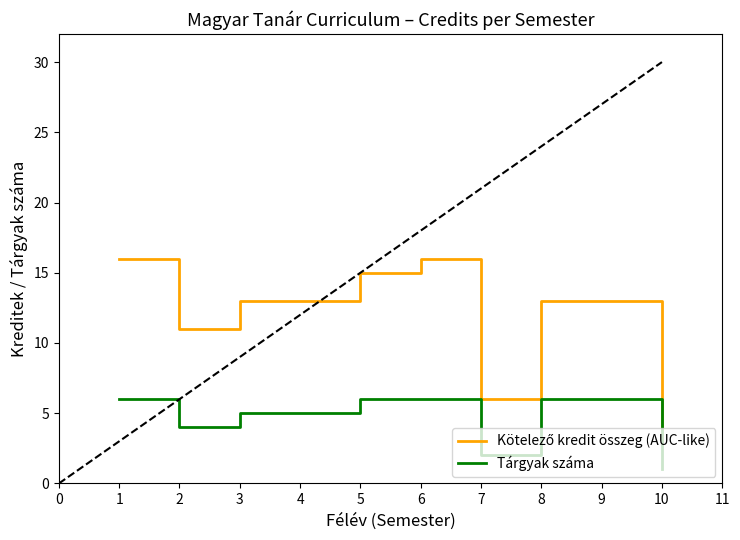

What is the maximum value for Tárgyak száma?

6